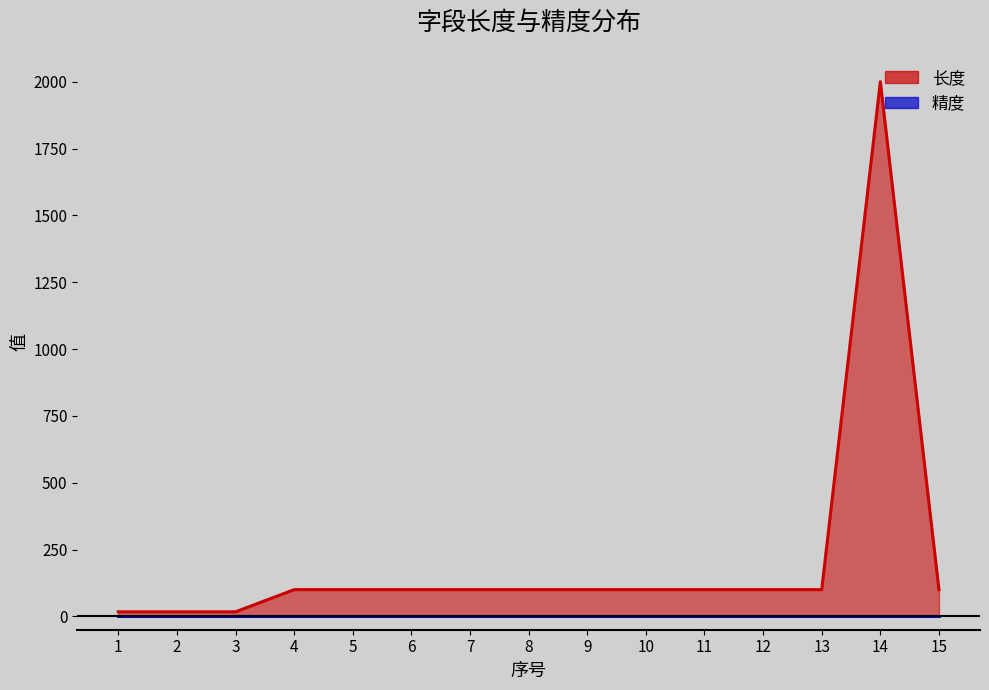

Count the number of values greater than 100.

1